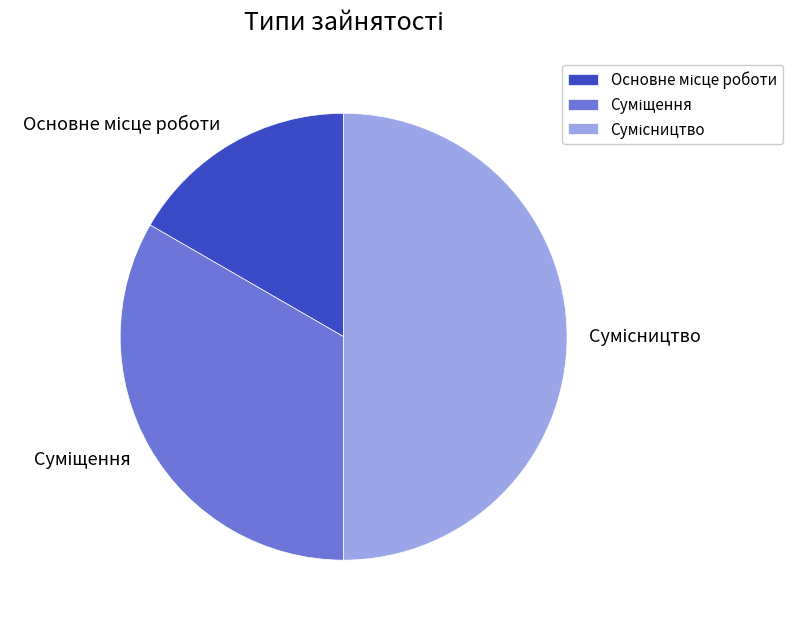

Count the number of slices in the pie.

3